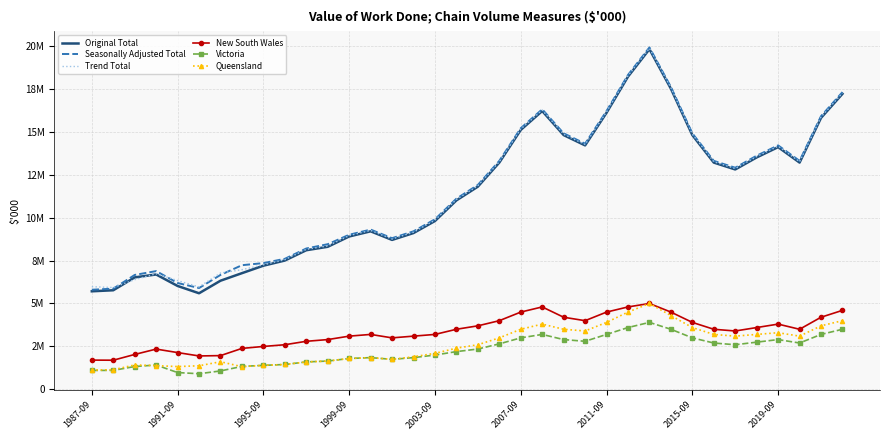

In New South Wales, how many points are lower than both neighbors (excluding endpoints)?

6